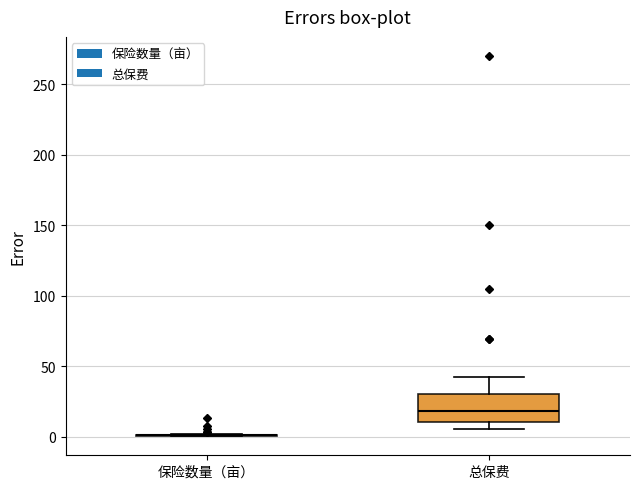

Reading left to right, read every box against the y-axis: the position of its median line, the range the box covers, and the ends of its whiskers. The values are not printed on the chart, so give them approximately, as read against the axis.

保险数量（亩）: box collapsed to a line at 0, whiskers 0 to 0
总保费: median 20, box 10 to 30, whiskers 5 to 40